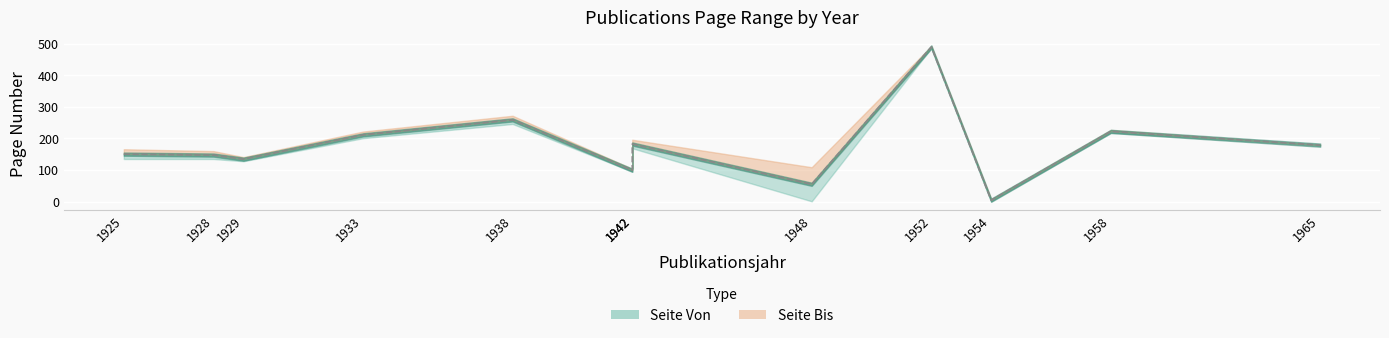

Reading left to right, extract all data points from this chart.

150.5	147.5	134.5	211.5	259.0	99.5	182.5	55.0	490.0	4.5	222.5	179.0